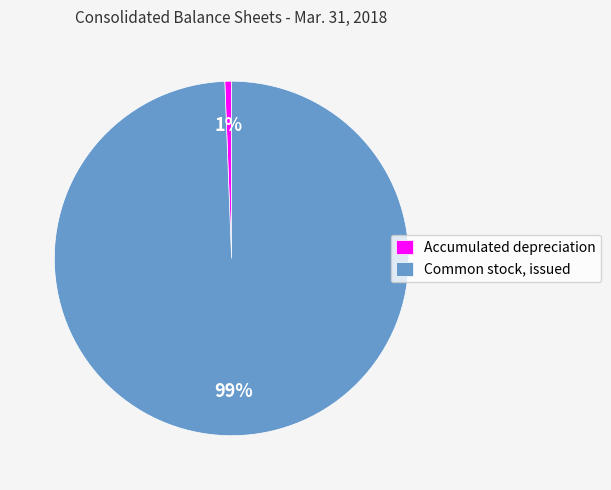

To the nearest percent, what is the average slice percentage?

50%